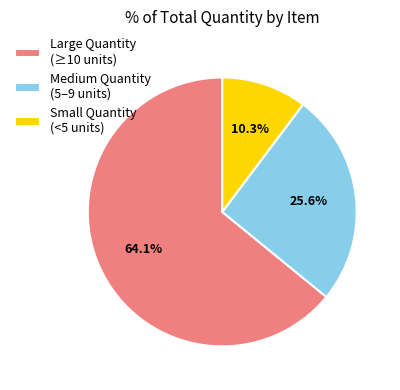

What is the smallest slice in the pie chart?

Small Quantity (<5 units)